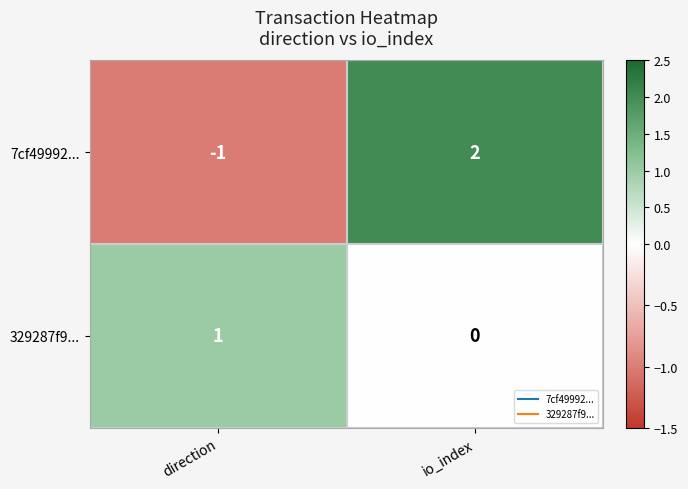

At which label does 329287f9... reach its minimum?

io_index